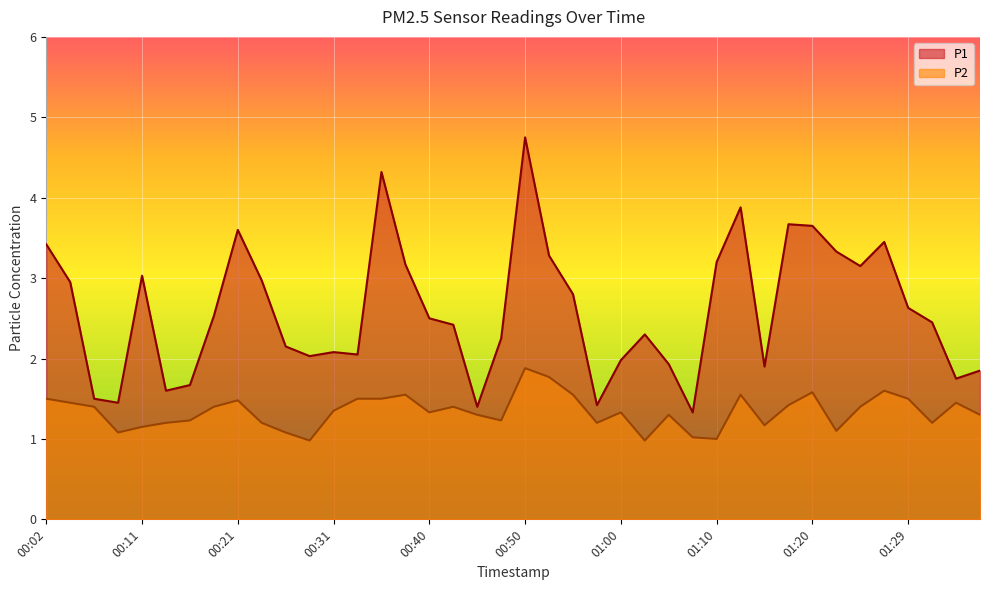

What value does the P1 series have at 01:02?

2.3